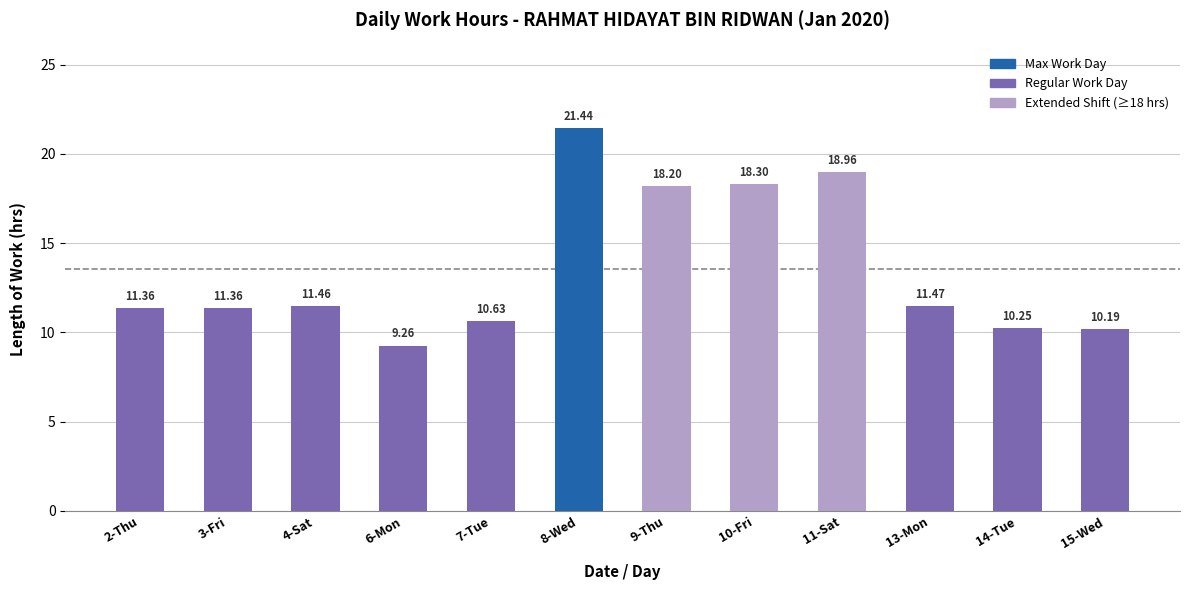

What is the average value?

13.6